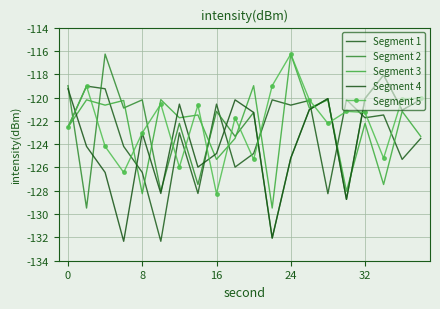

At which category is the sum across all series the highest?

13